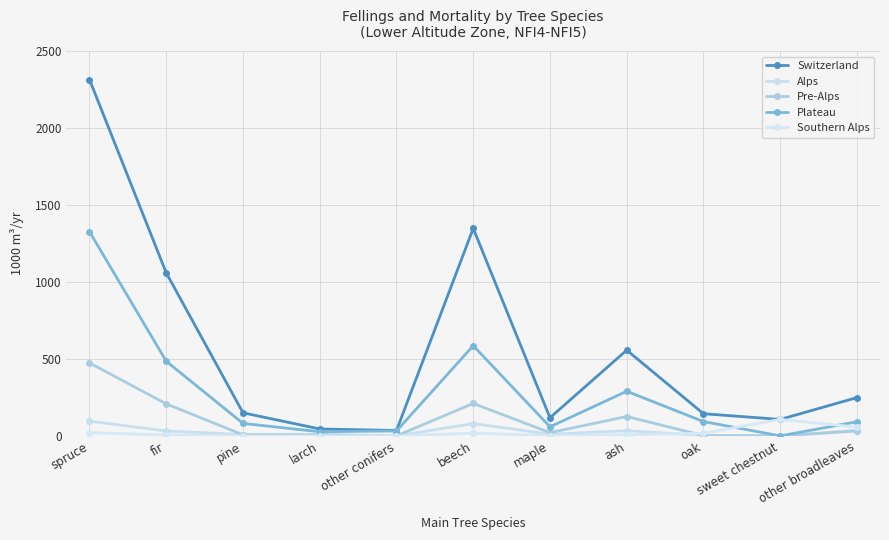

Which category has the highest value across all series?

spruce